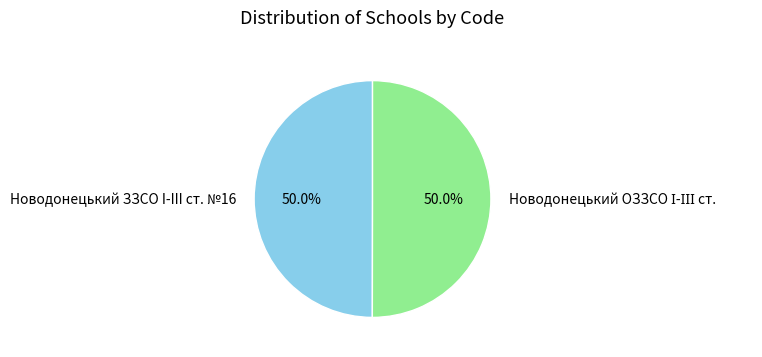

To the nearest percent, what is the average slice percentage?

50%